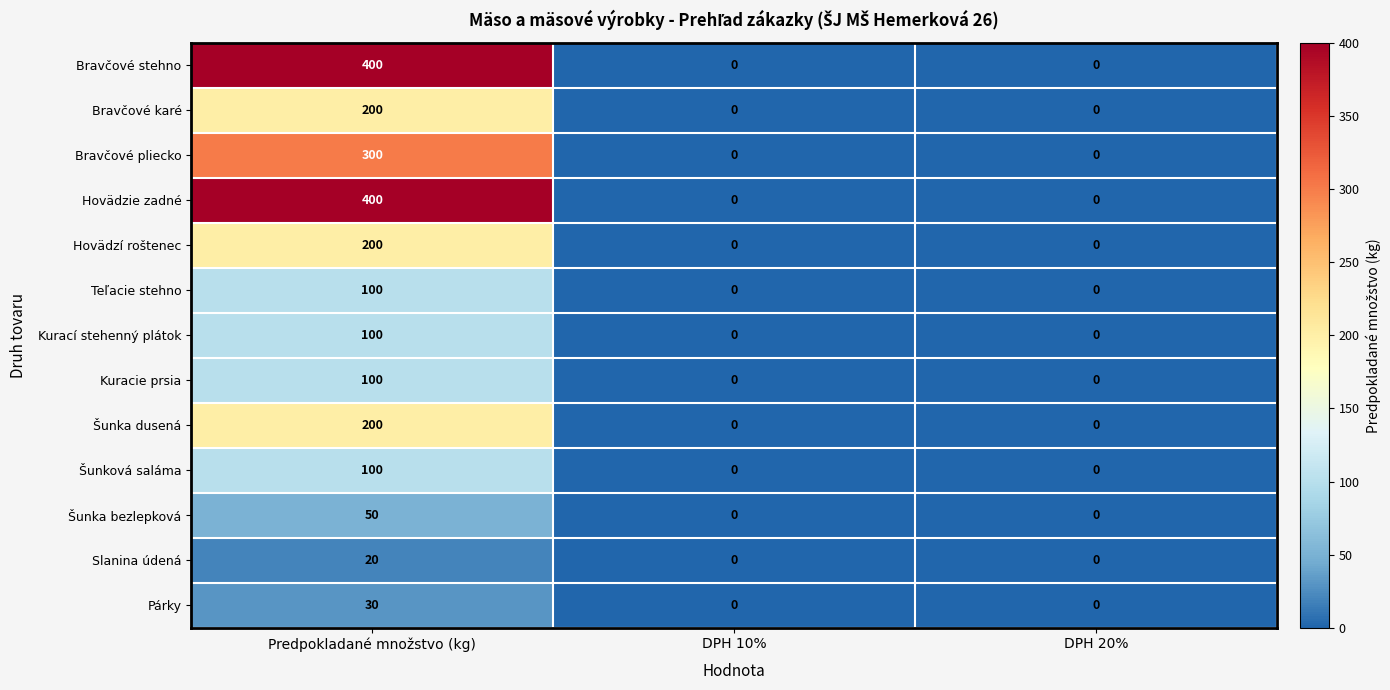

Count the number of categories in the chart.

3